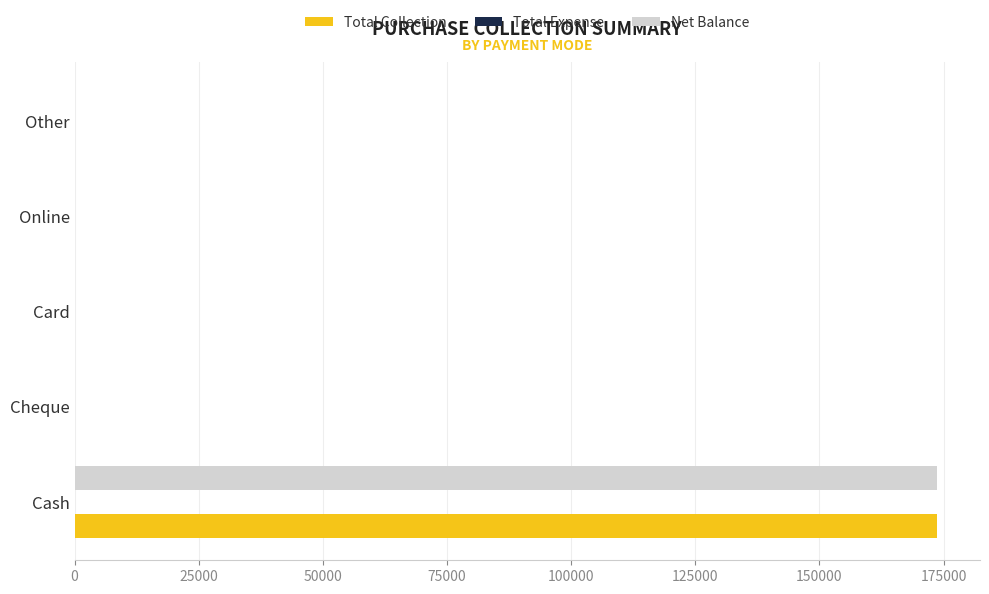

What is the sum of the Total Collection values at Online and Cash?

173641